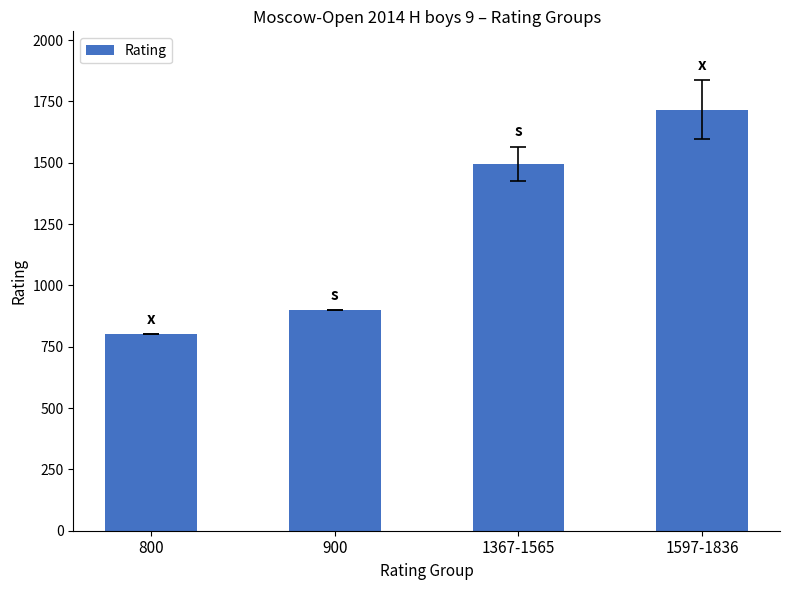

What is the average value?

1228.2